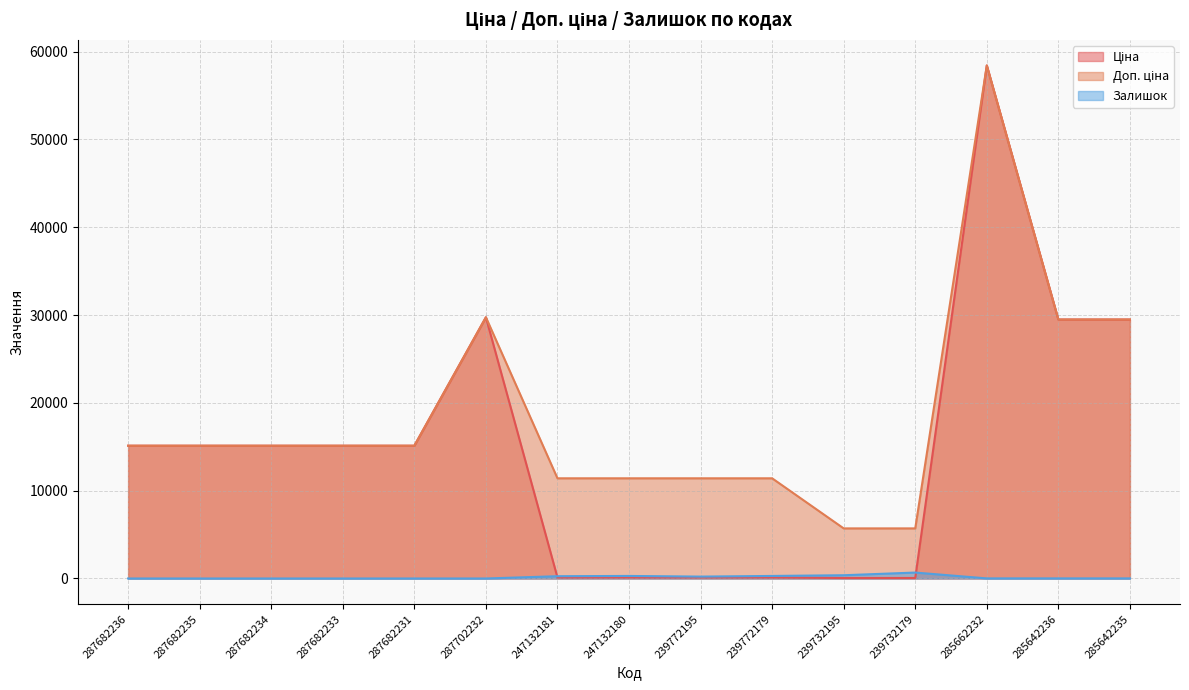

After their last crossing, which series has the higher values: Залишок or Ціна?

Ціна